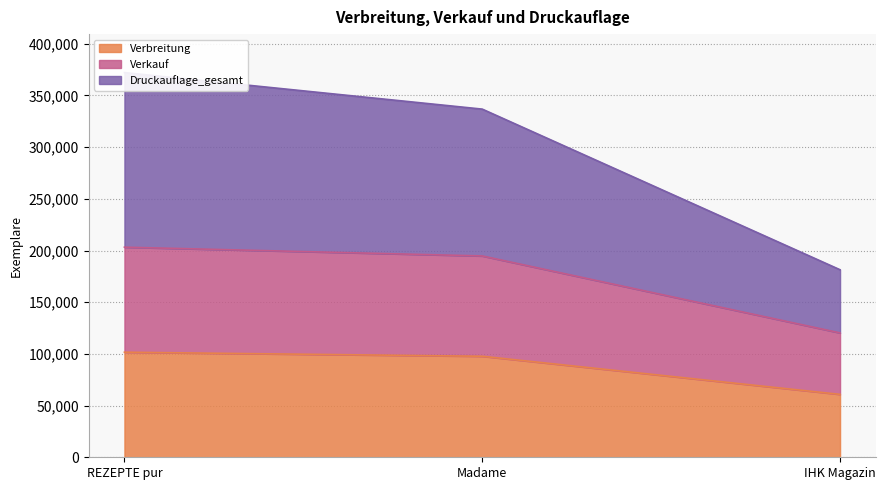

Count the Verkauf values in the range 120320 to 203263.

3